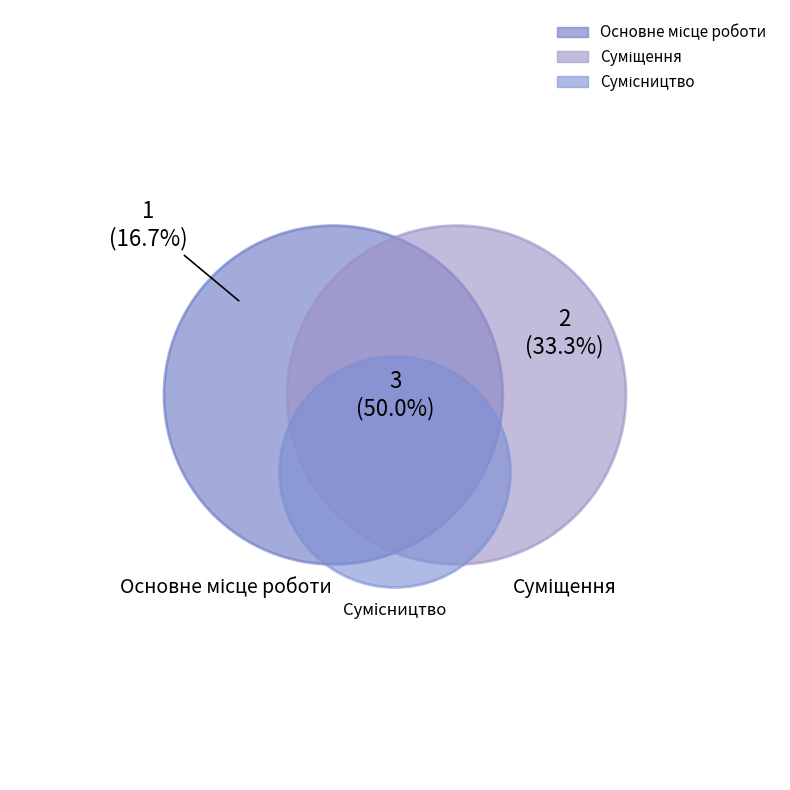

Which category has the biggest portion of the pie?

Сумісництво